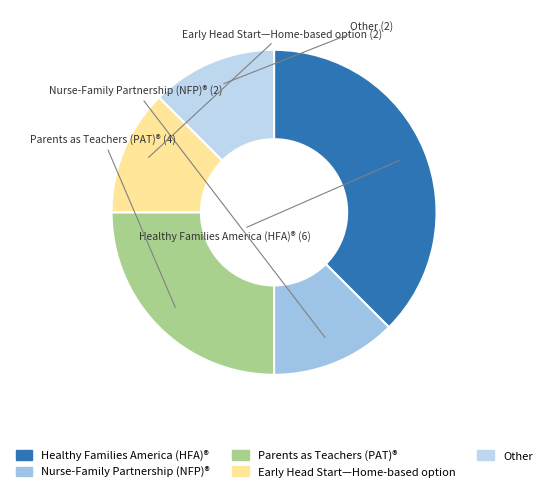

True or false: Other accounts for 12% of the total.

True